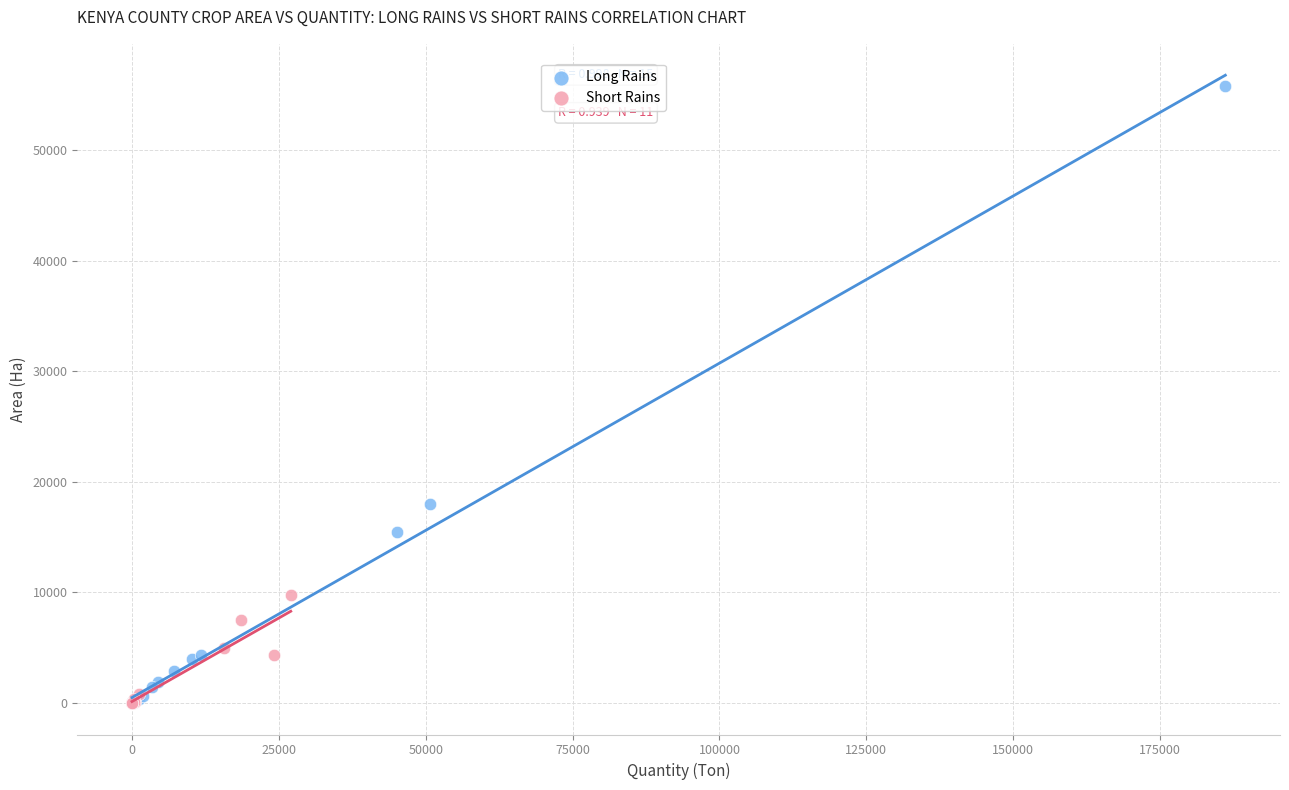

What are all the series names shown in the legend?

Long Rains, Short Rains